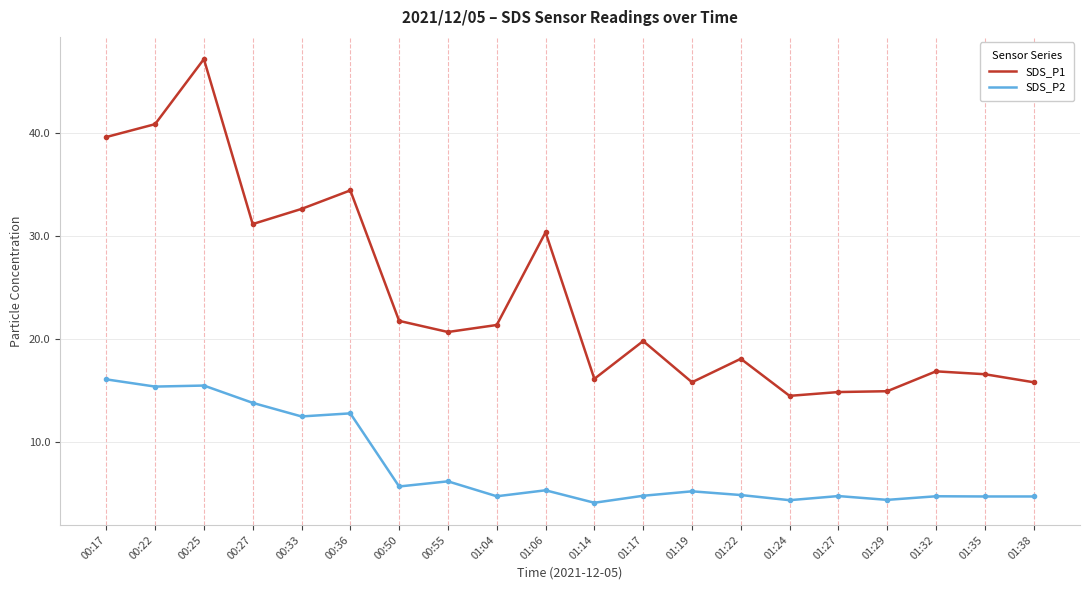

Which series changed the most between 00:17 and 01:19?

SDS_P1